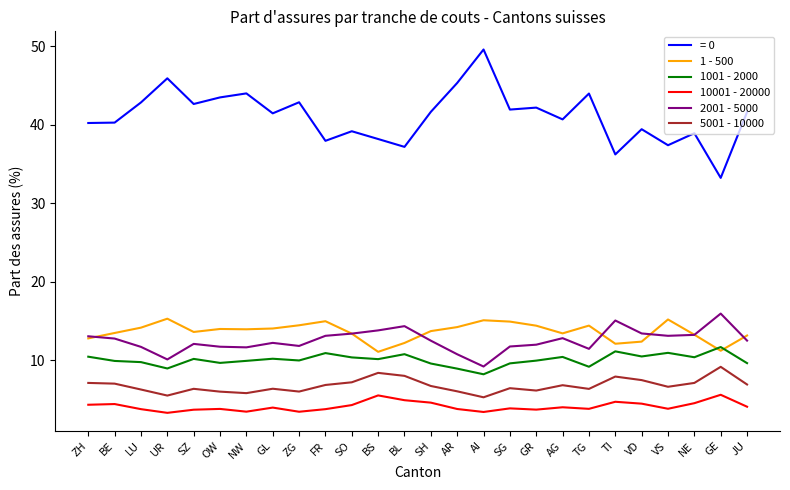

What is the lowest value of the 10001 - 20000 series?

3.3